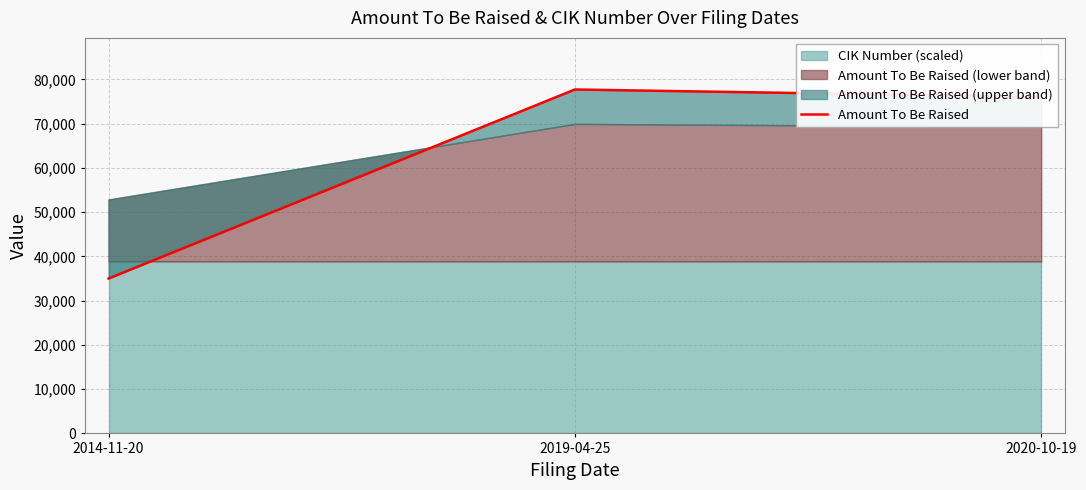

What is the average value?

62907